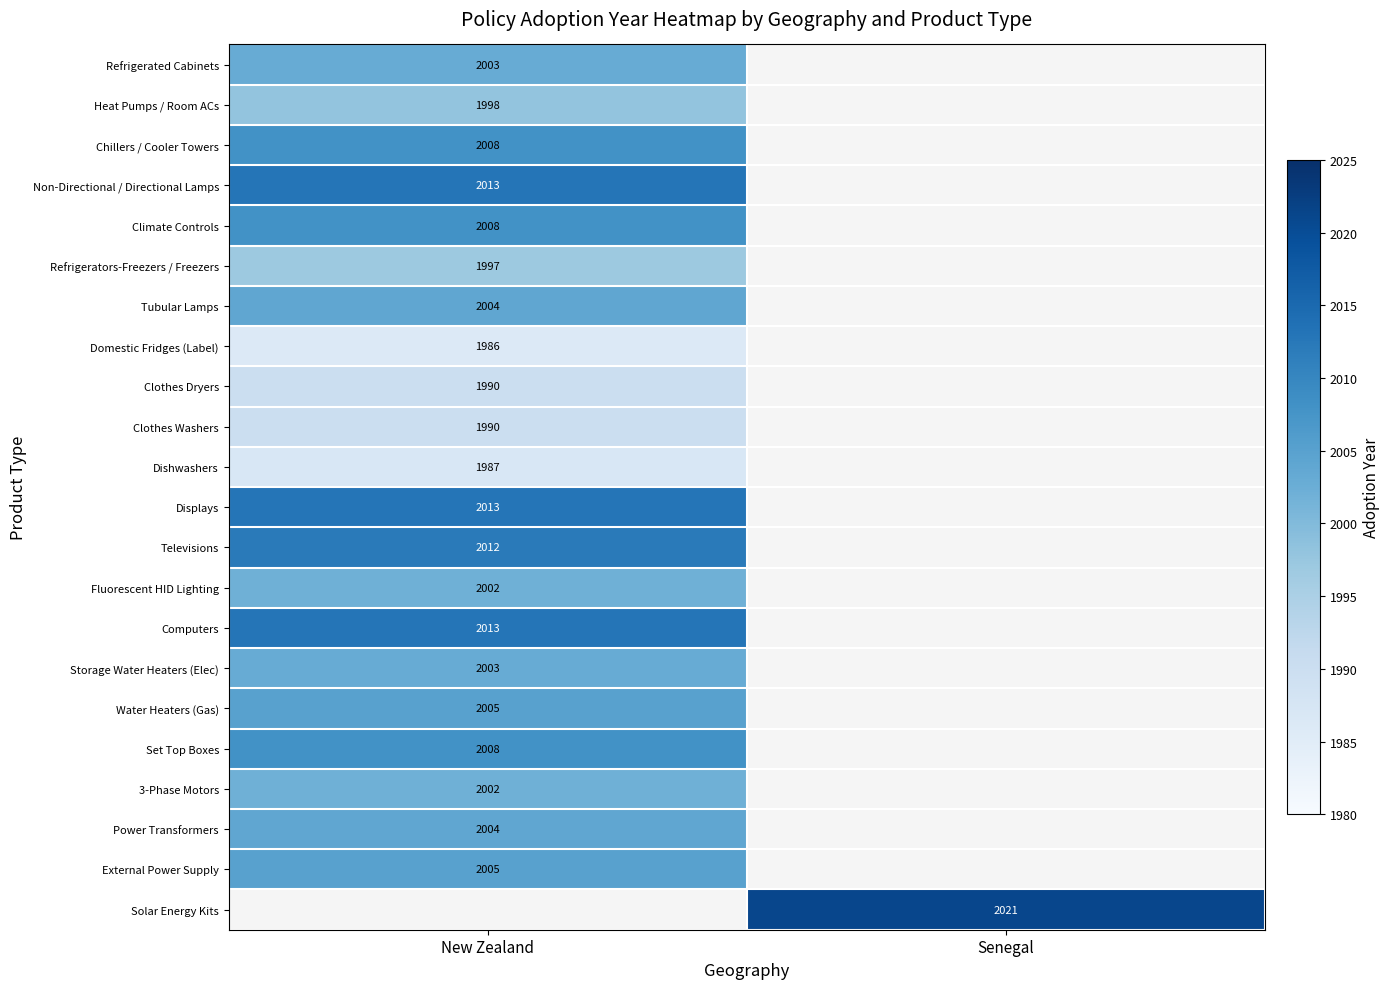

True or false: Water Heaters (Gas) has a value of 2005 at New Zealand.

True